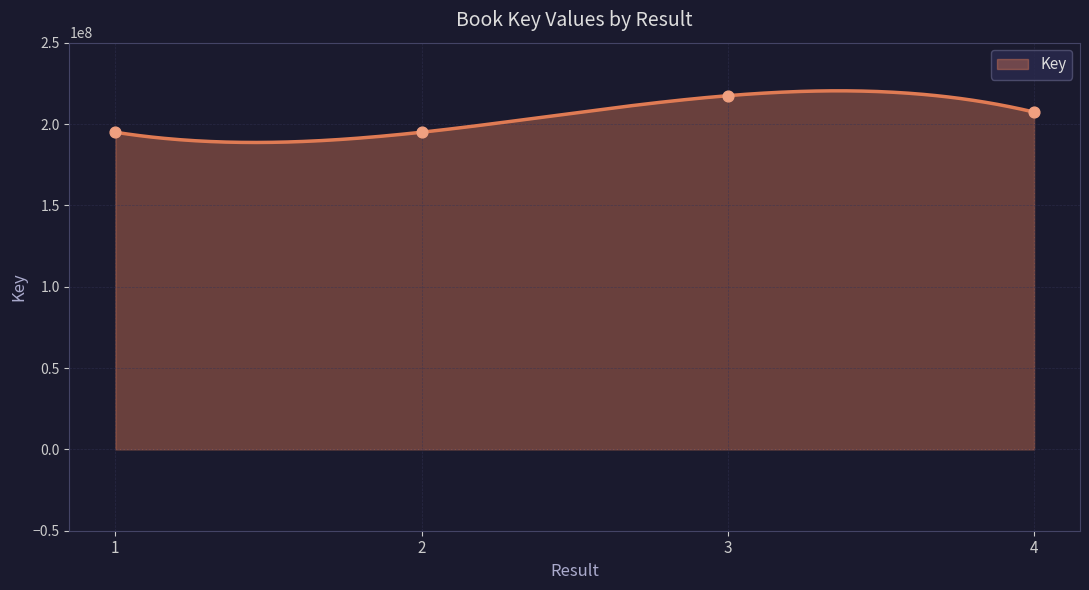

Approximately how many times larger is the value at 2 compared to 4?

0.9